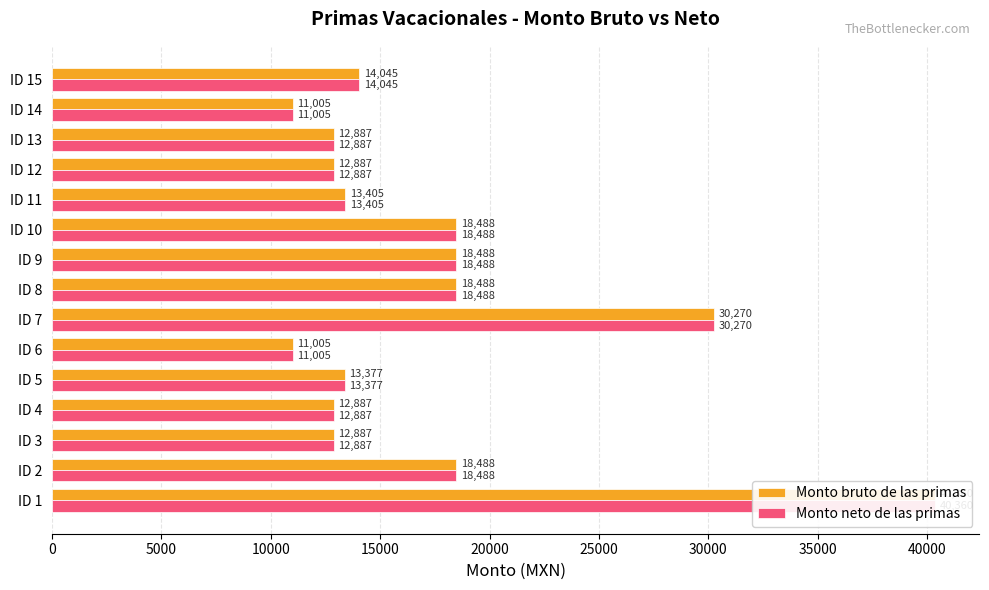

What is the sum of all Monto neto de las primas values?

258967.3